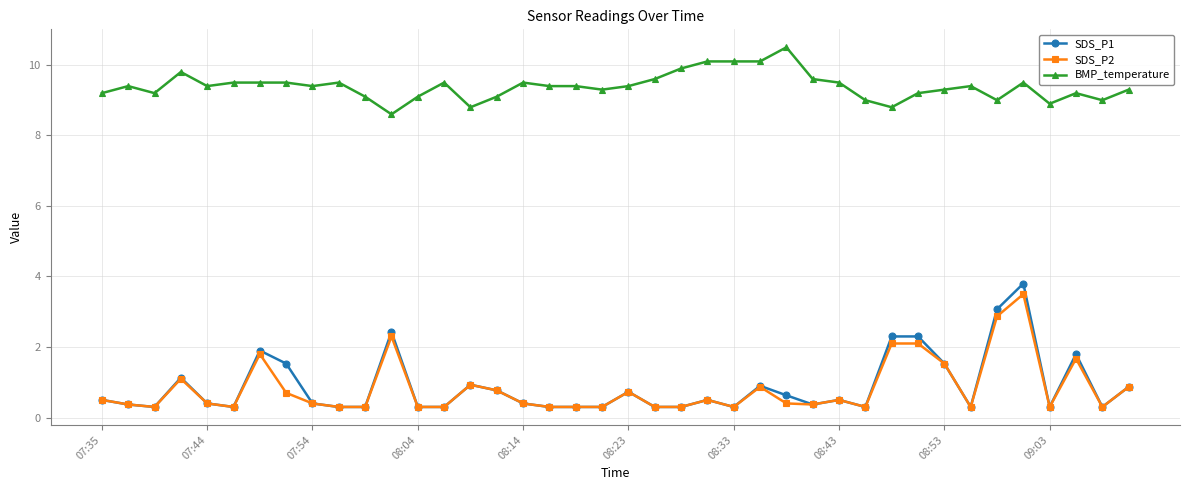

True or false: SDS_P2 has more than 0 points higher than both neighbors.

True